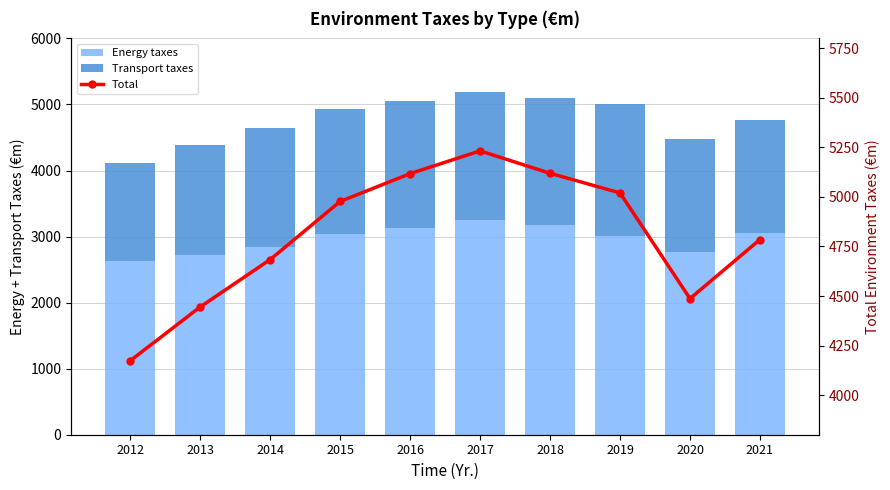

Reading left to right, extract all data points from this chart.

Energy taxes: 2012=2634.4	2013=2721.3	2014=2840.2	2015=3042.9	2016=3135.3	2017=3258.0	2018=3176.0	2019=3015.2	2020=2767.9	2021=3049.1
Transport taxes: 2012=1472.1	2013=1664.2	2014=1796.1	2015=1887.1	2016=1924.0	2017=1928.8	2018=1917.1	2019=1986.7	2020=1708.2	2021=1722.7
Total: 2012=4173.4	2013=4444.9	2014=4683.9	2015=4977.2	2016=5117.5	2017=5232.4	2018=5119.3	2019=5020.3	2020=4487.0	2021=4785.0